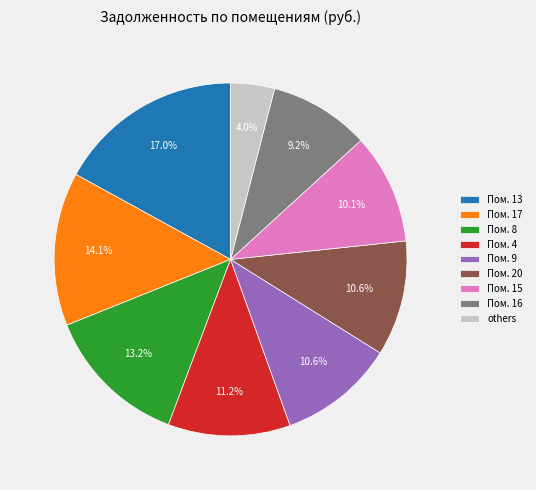

Is there a majority slice in this chart?

No